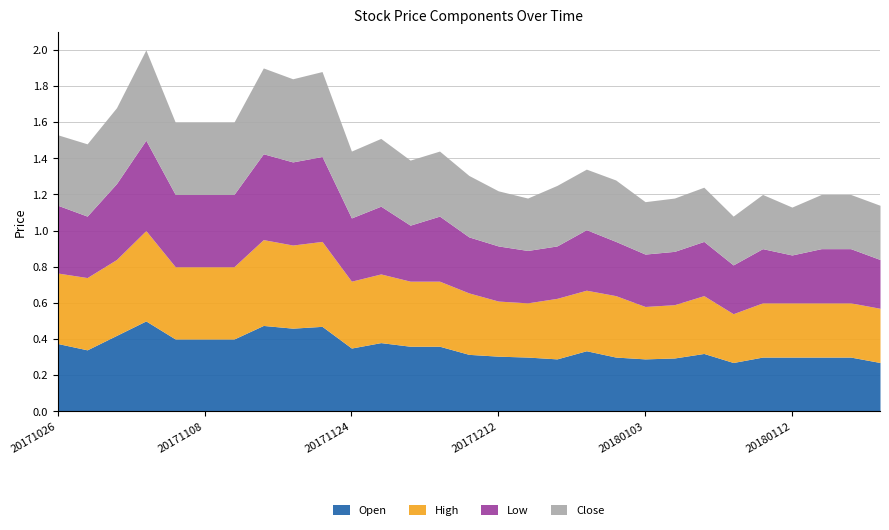

True or false: Low and Open cross at least once.

False